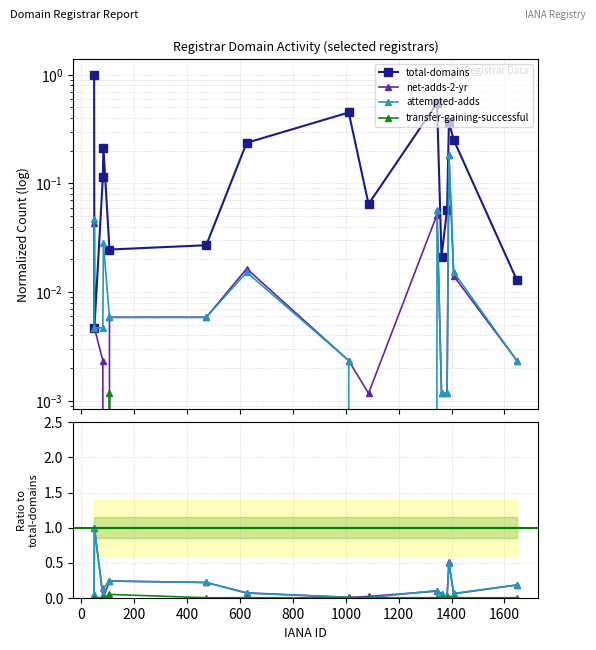

True or false: total-domains and attempted-adds cross at least once.

True